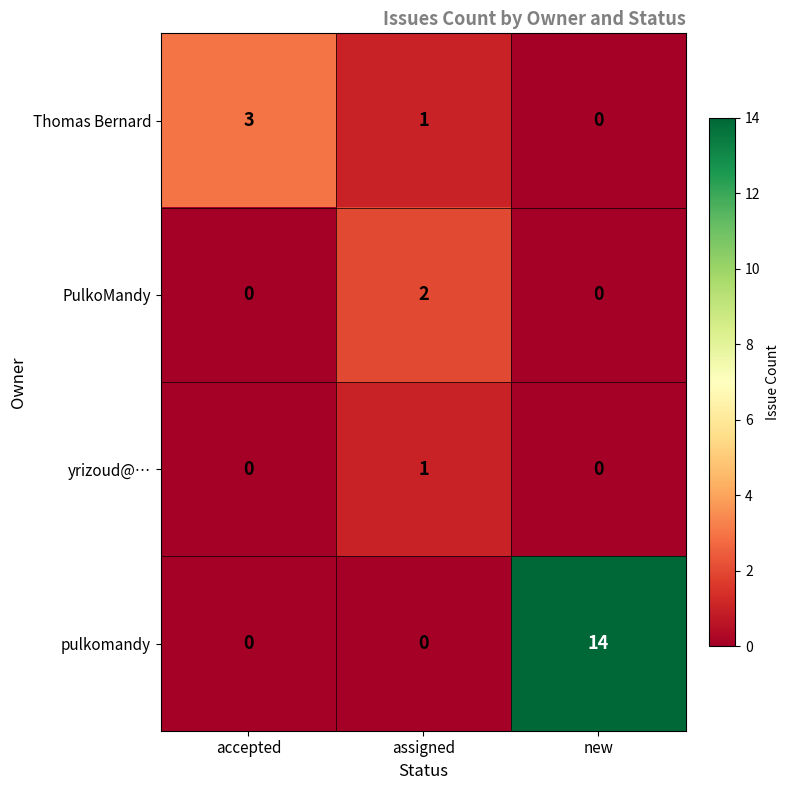

Reading left to right, transcribe all the data shown in this chart.

Thomas Bernard: accepted=3	assigned=1	new=0
PulkoMandy: accepted=0	assigned=2	new=0
yrizoud@…: accepted=0	assigned=1	new=0
pulkomandy: accepted=0	assigned=0	new=14